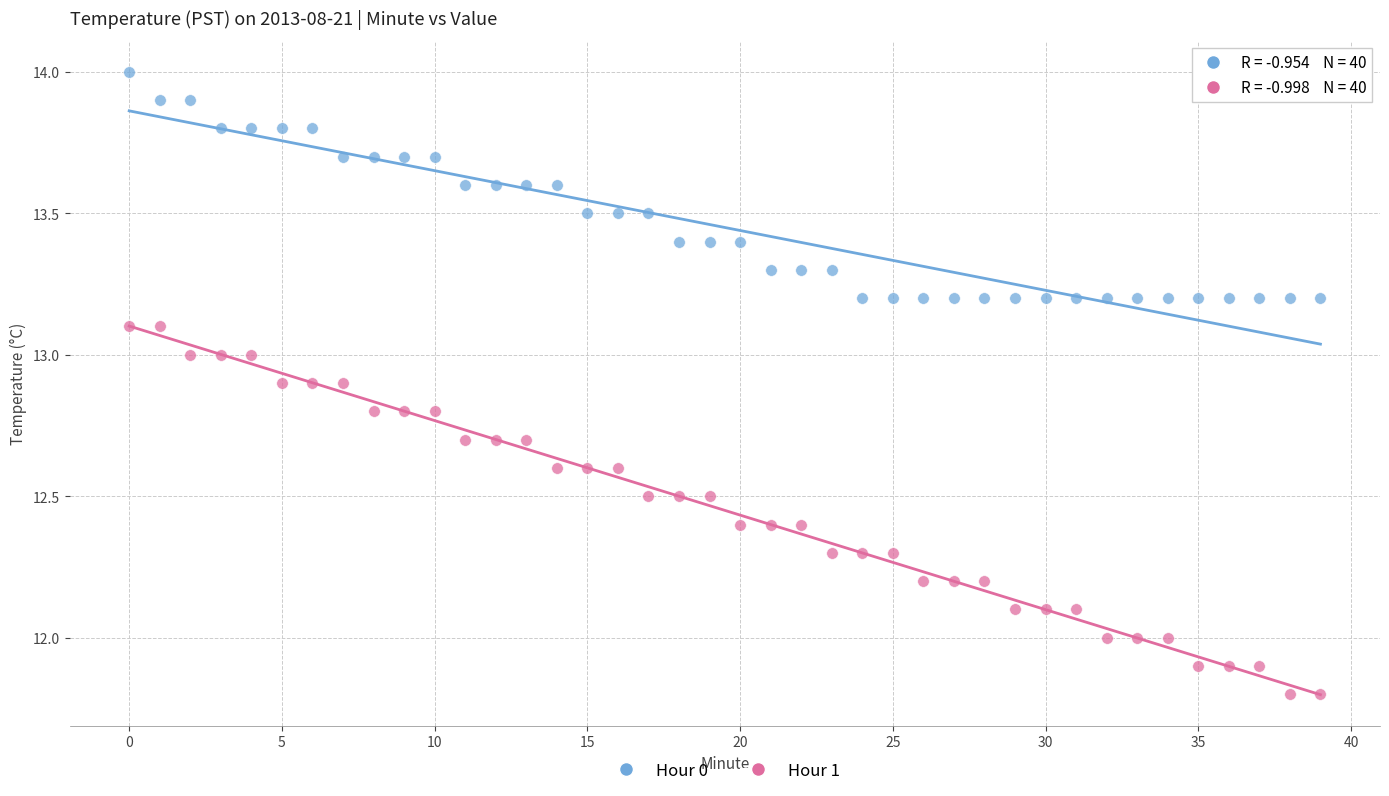

What are all the series names shown in the legend?

Hour 0, Hour 1